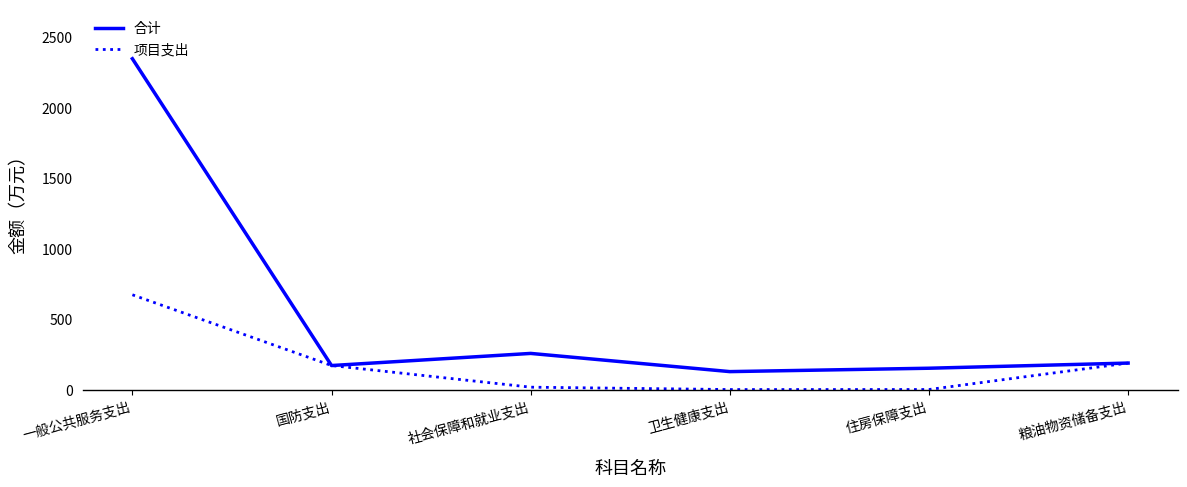

What position from the right is 住房保障支出?

2